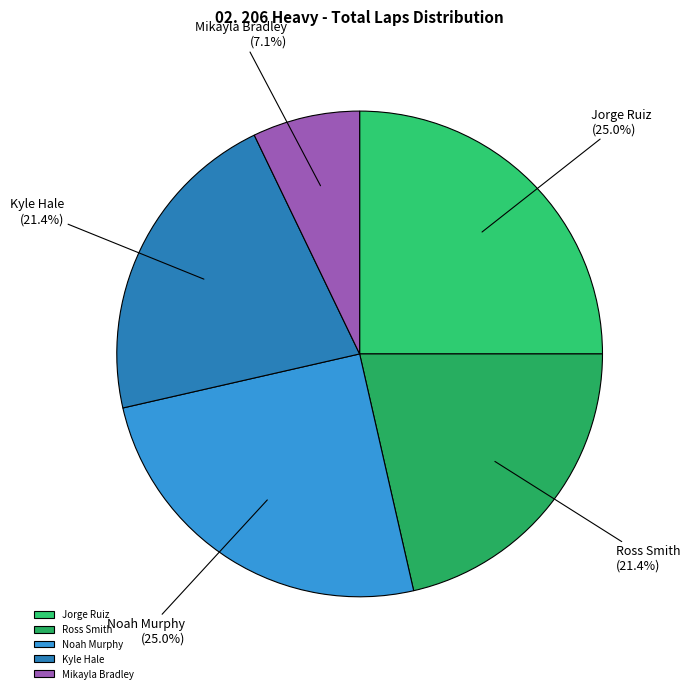

What percentage do Noah Murphy and Ross Smith together represent?

46.4%